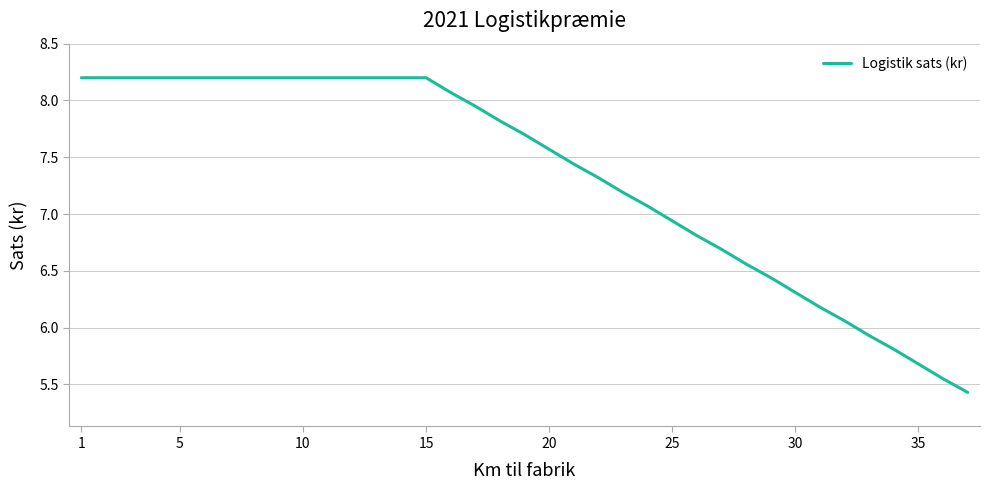

What is the greatest value displayed?

8.2